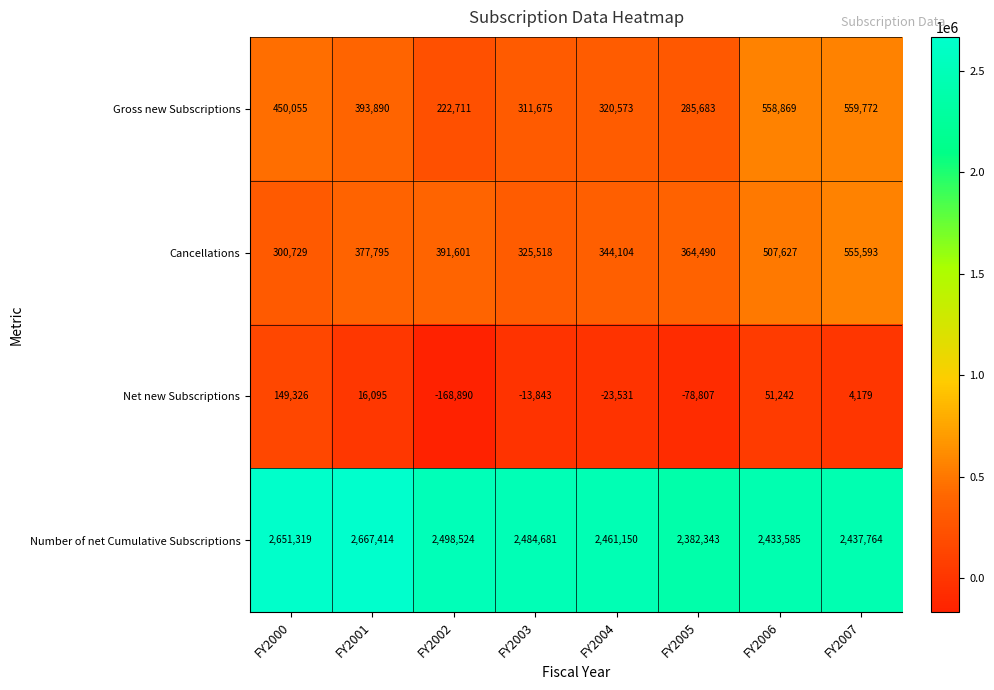

What is the minimum value shown in the chart?

-168890